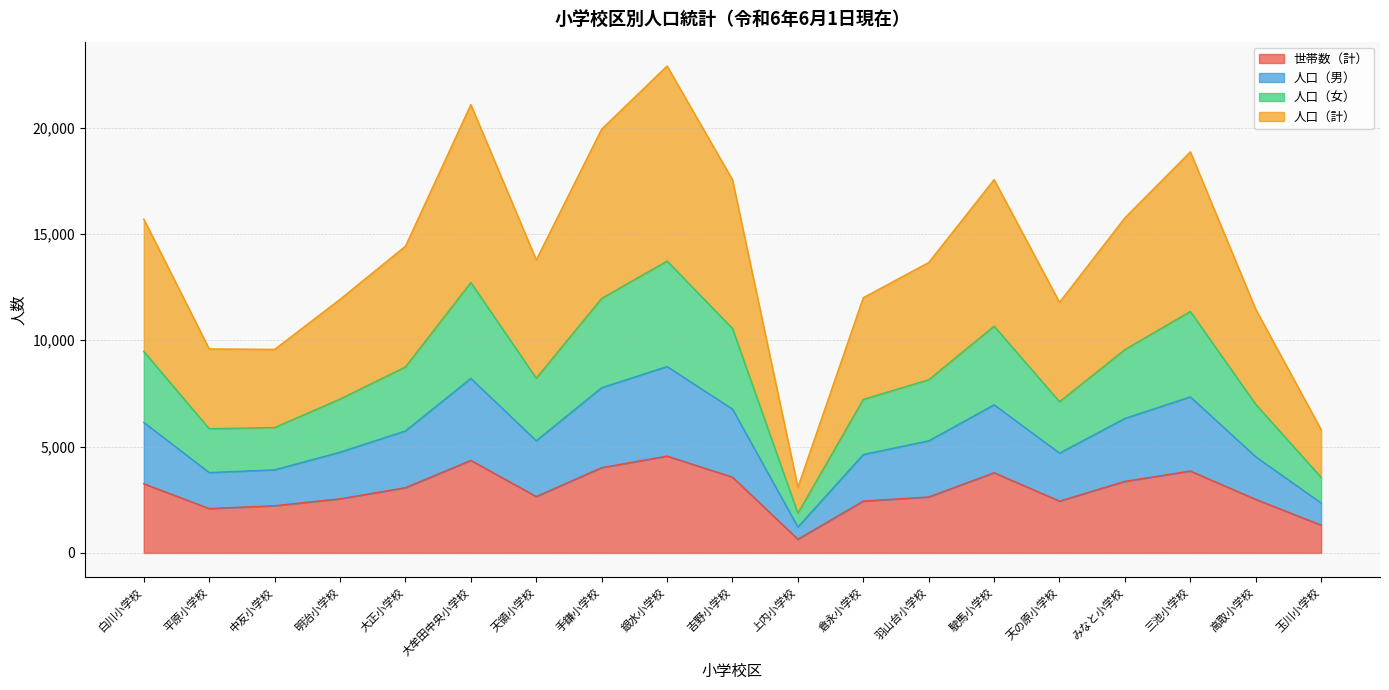

How many data points in 世帯数（計） are less than 2653?

9